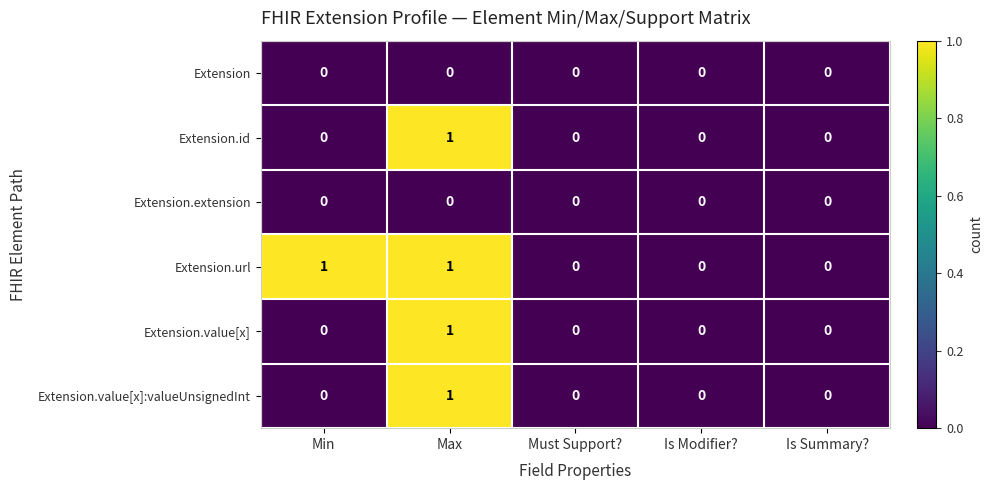

What is the maximum value for Extension.url?

1